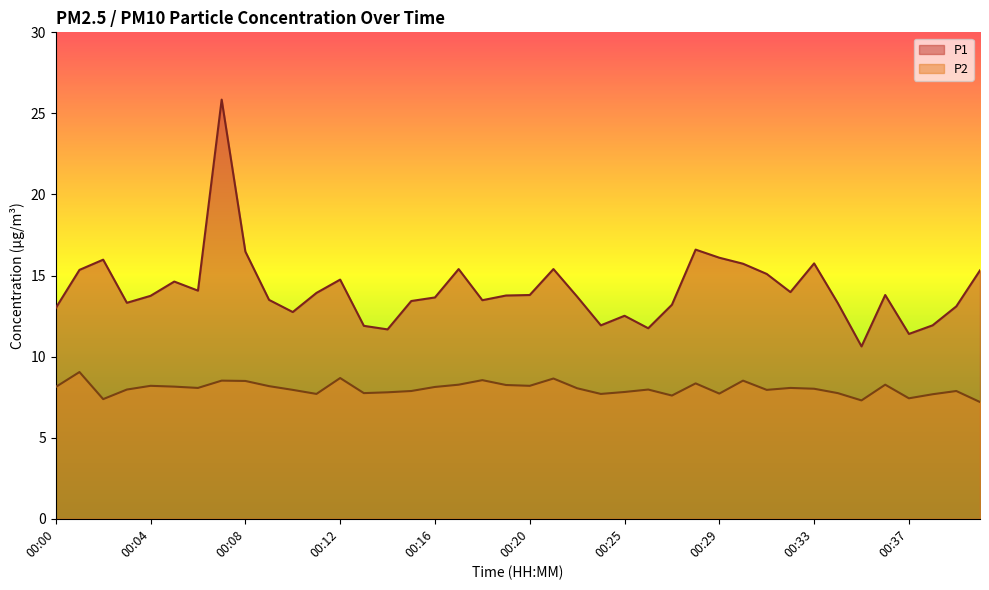

What is the maximum value for P1?

25.9